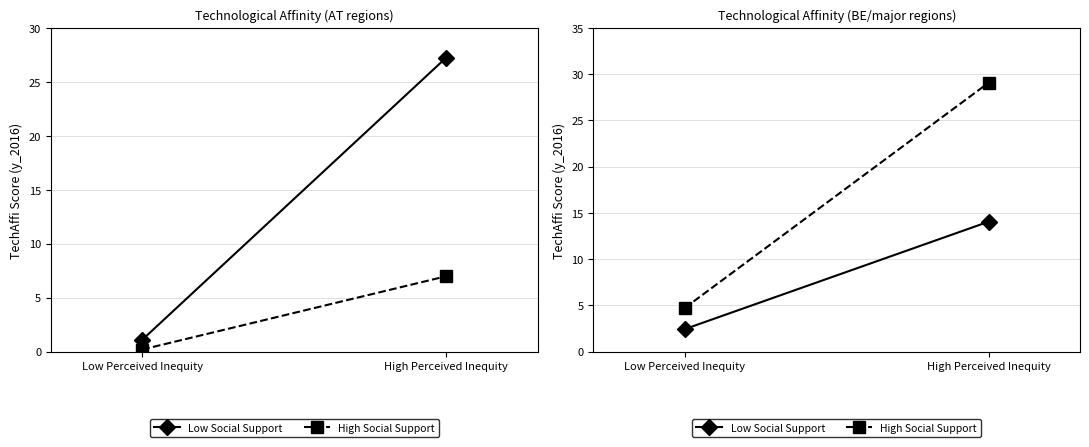

The value of Low Social Support at High Perceived Inequity is 14.0. True or false?

True